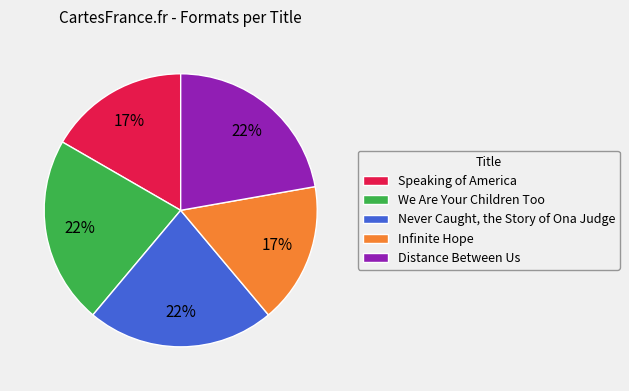

To the nearest percent, what is the average slice percentage?

20%